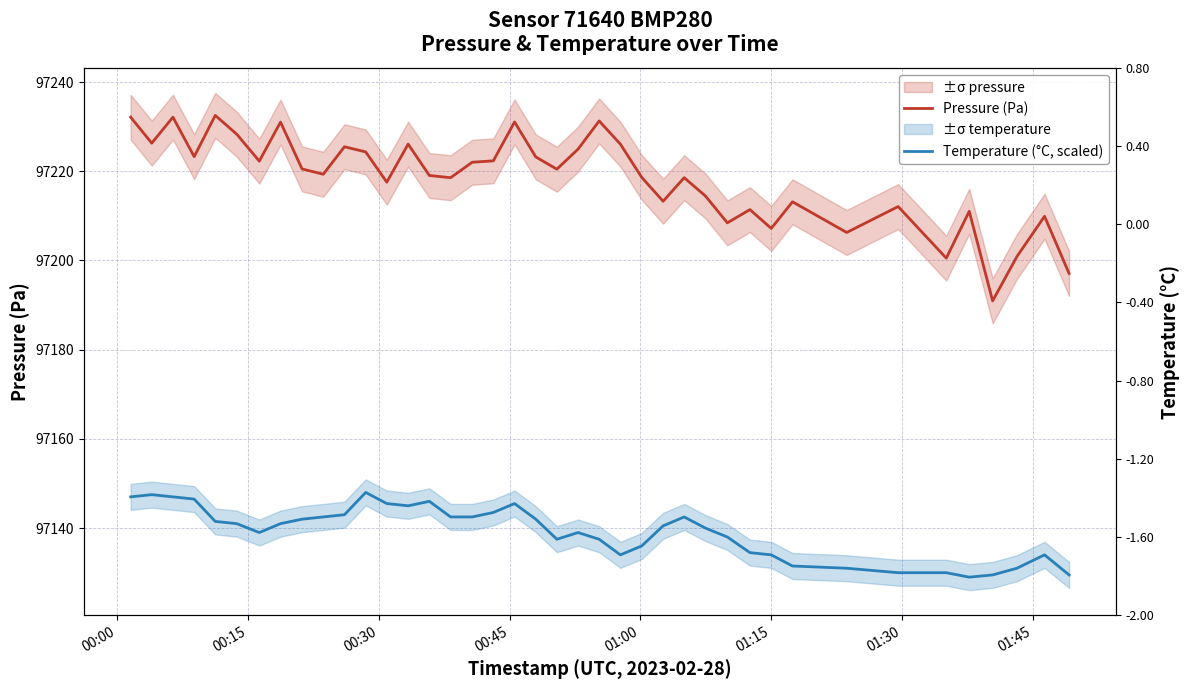

In Pressure (Pa), how many points are higher than both neighbors (excluding endpoints)?

13